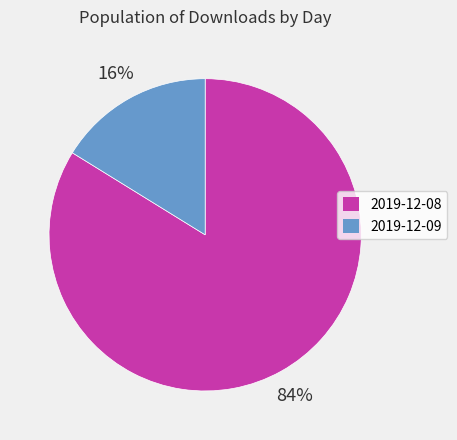

What percentage is the 2019-12-08 slice, to the nearest percent?

84%